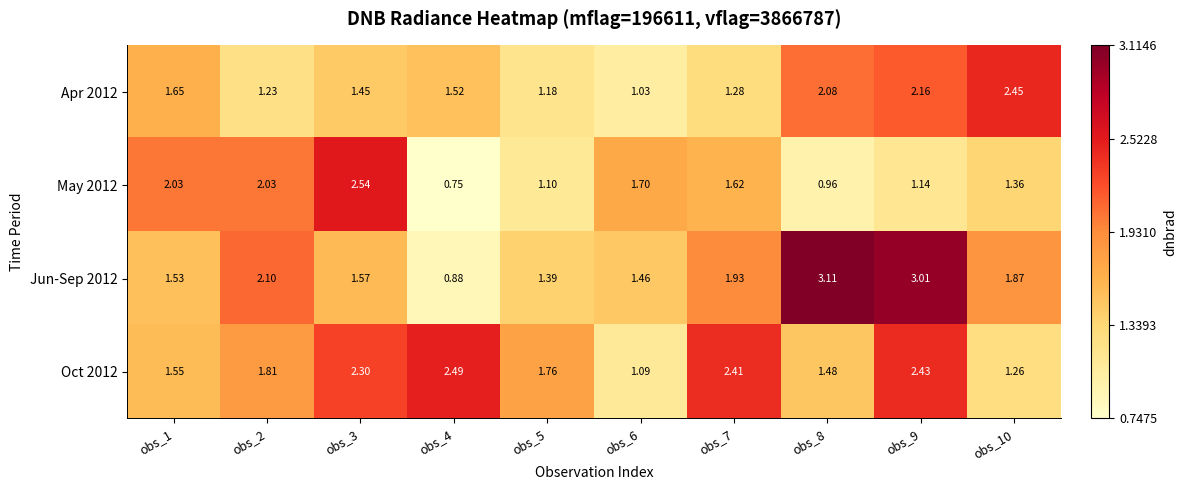

What is the difference between the highest and lowest values at obs_3?

1.1